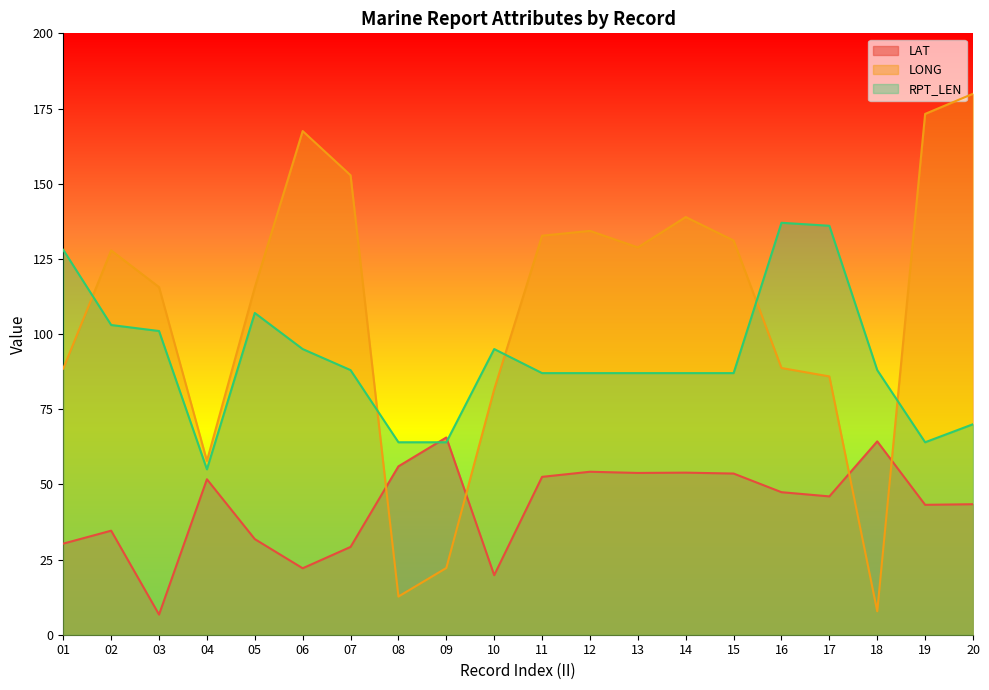

Read the LAT value at 03.

6.7